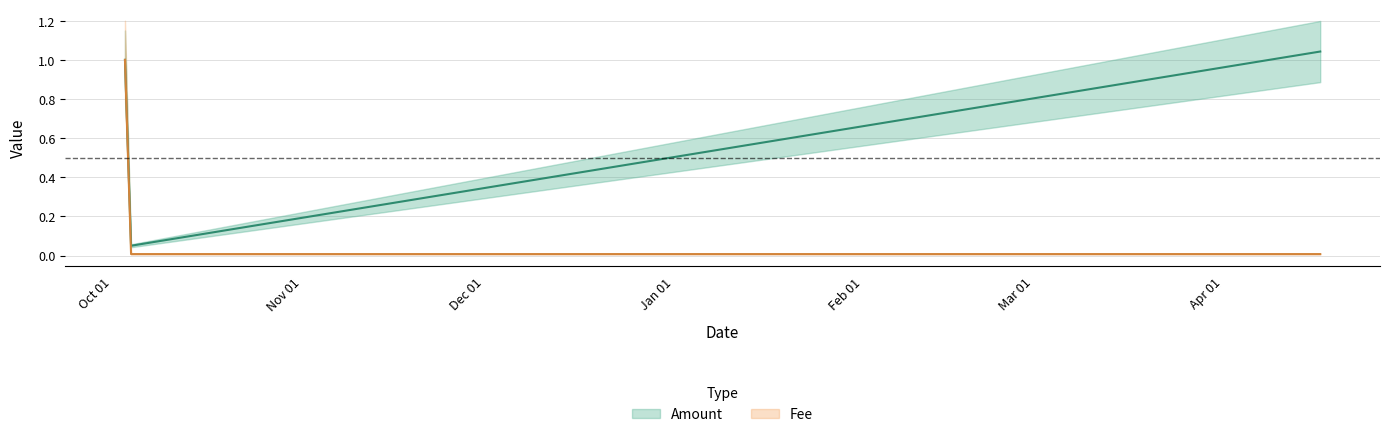

Which category has the highest value across all series?

2018-10-03